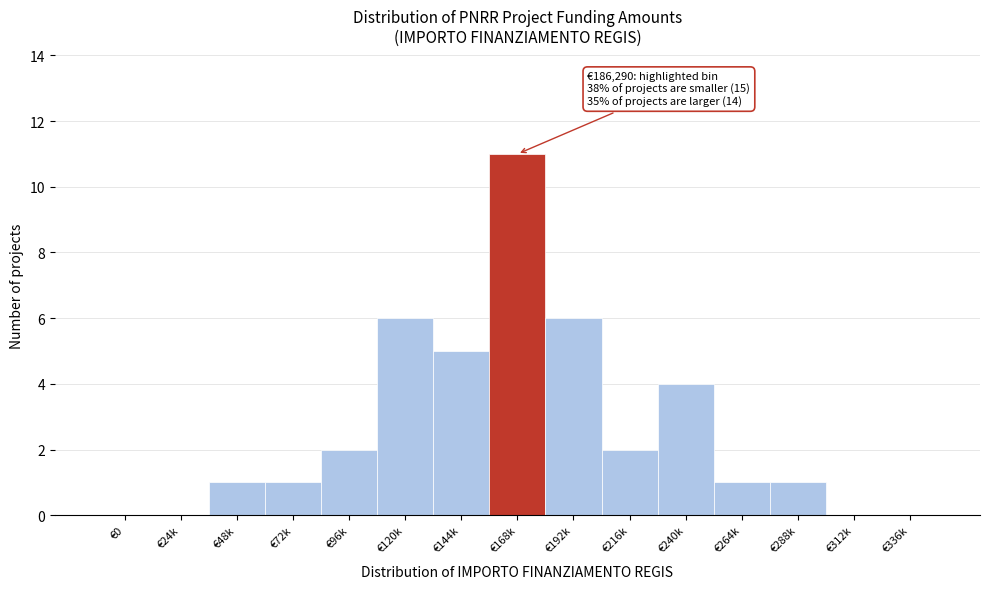

Reading left to right, what are all the values shown in this chart?

€0=0	€24k=0	€48k=1	€72k=1	€96k=2	€120k=6	€144k=5	€168k=11	€192k=6	€216k=2	€240k=4	€264k=1	€288k=1	€312k=0	€336k=0